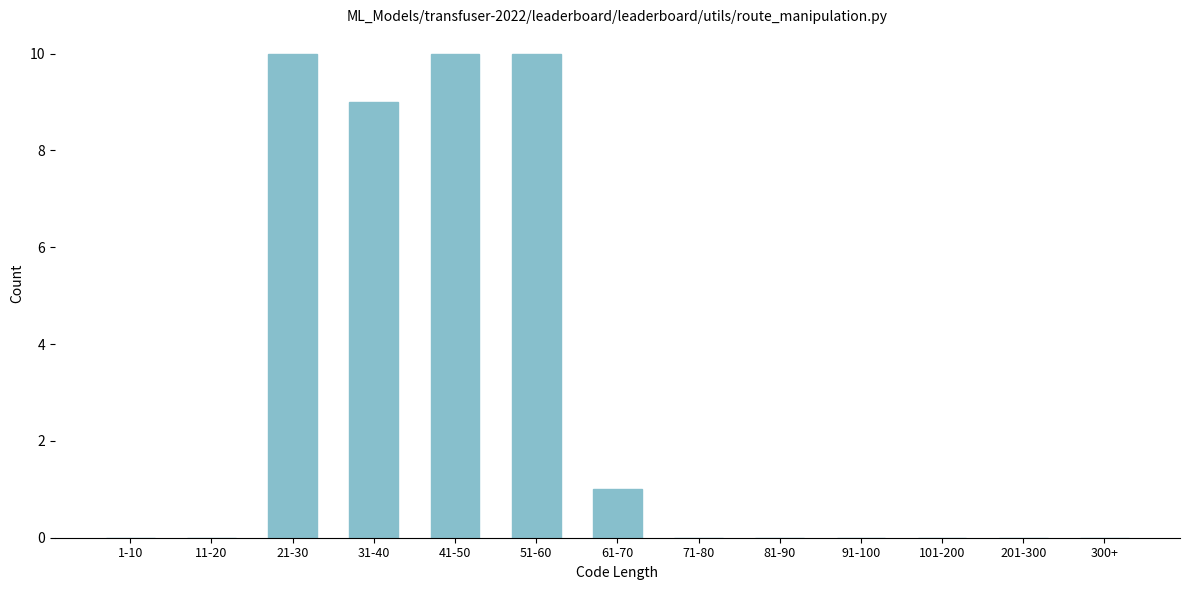

Reading left to right, list all the values displayed in this chart.

1-10=0	11-20=0	21-30=10	31-40=9	41-50=10	51-60=10	61-70=1	71-80=0	81-90=0	91-100=0	101-200=0	201-300=0	300+=0